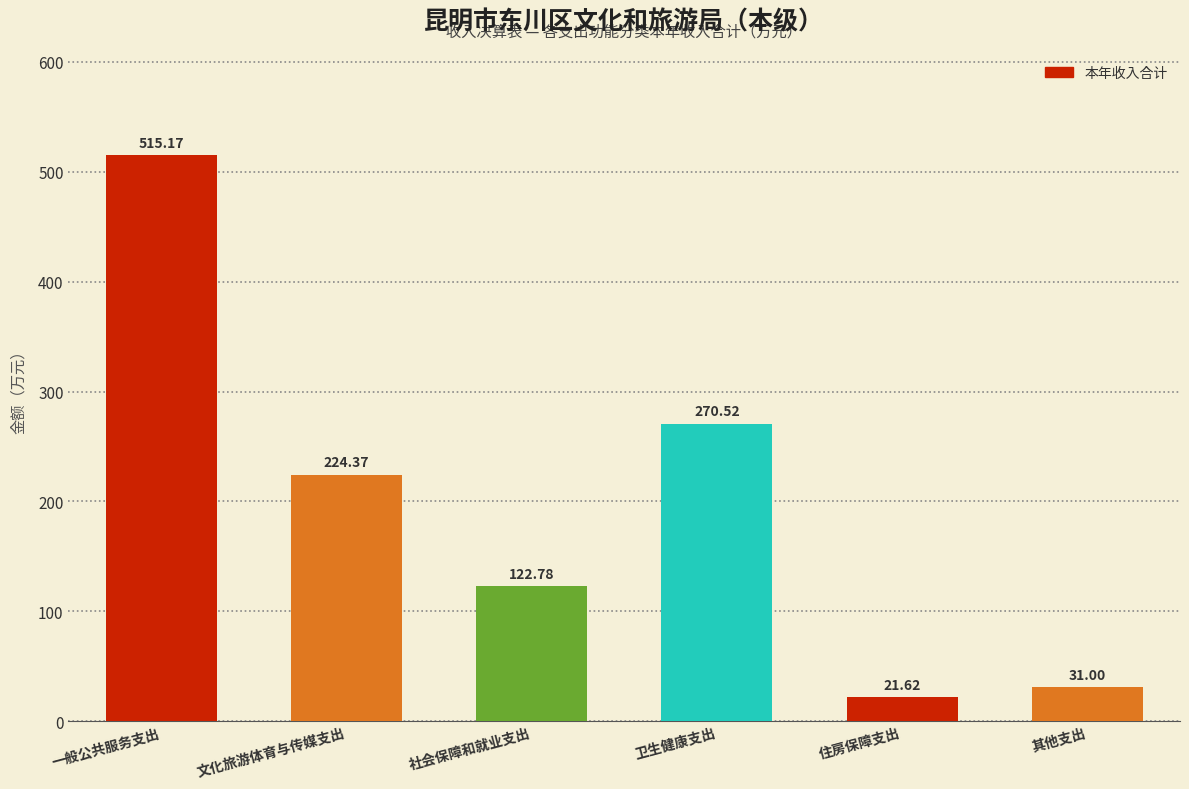

Which category has the highest value across all series?

一般公共服务支出